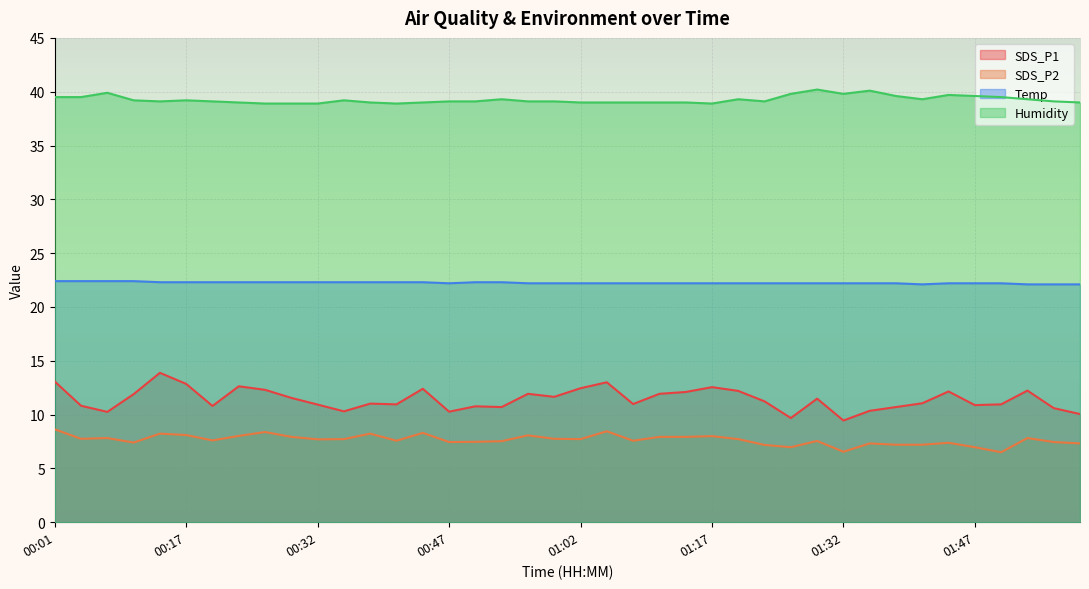

What is the sum of all SDS_P1 values?

457.0